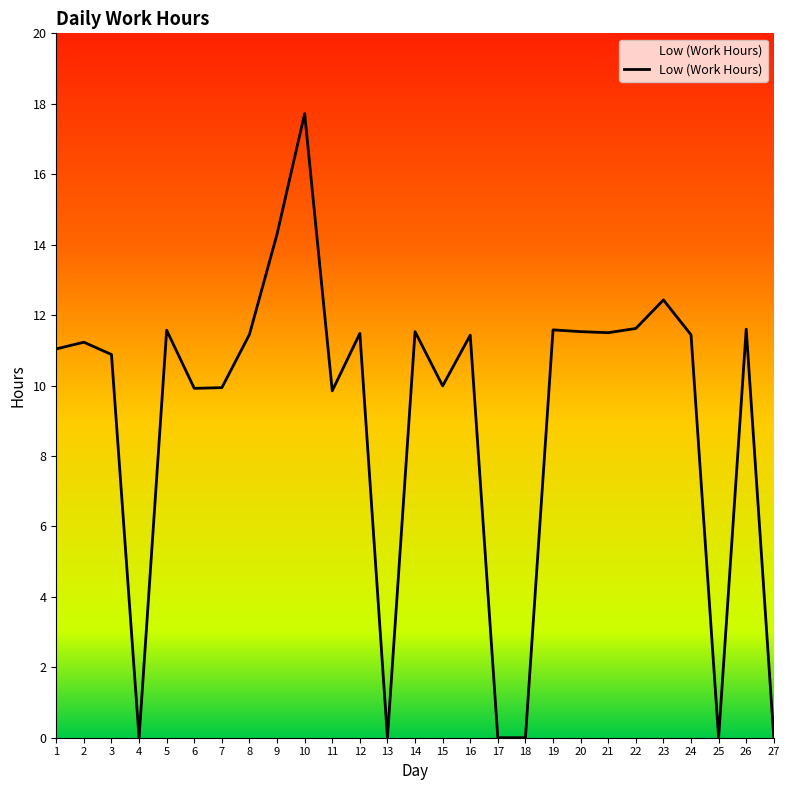

Is it true that the value at 25 is 7.1?

False